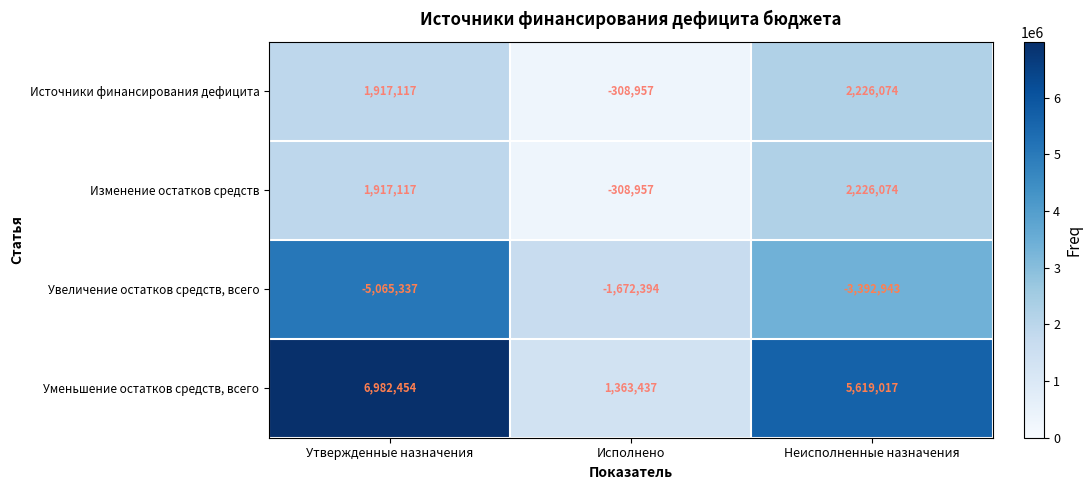

How many Изменение остатков средств values are between -308957 and 2226074?

3